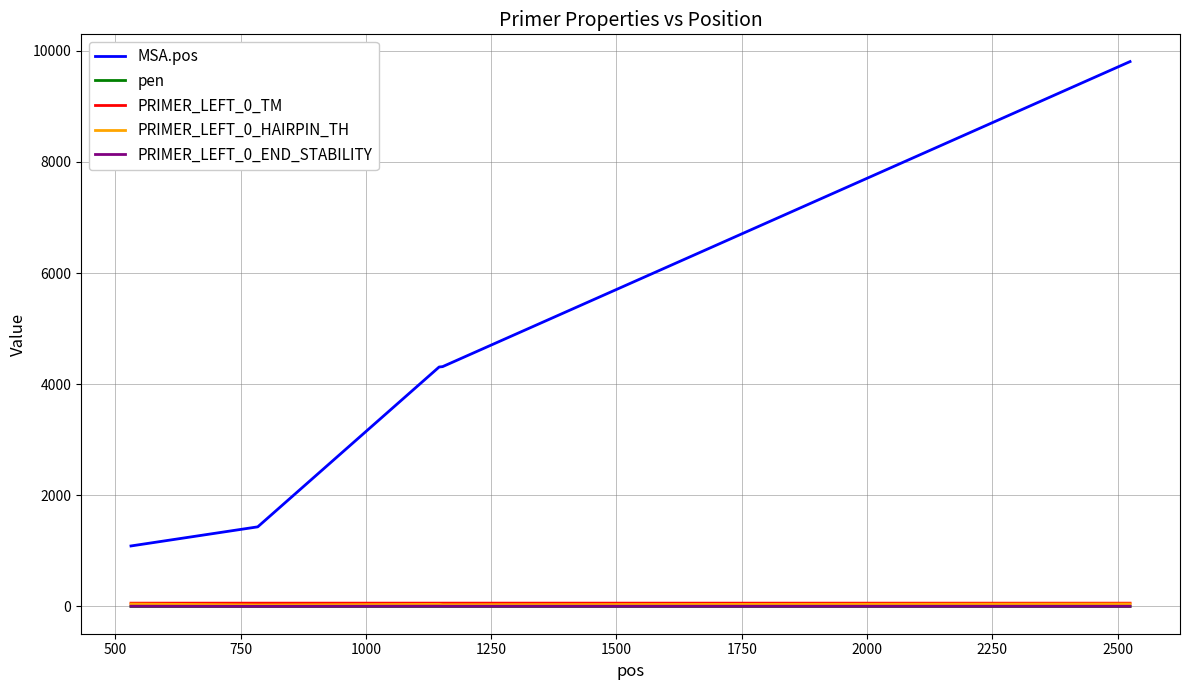

True or false: PRIMER_LEFT_0_TM and pen intersect in this chart.

False